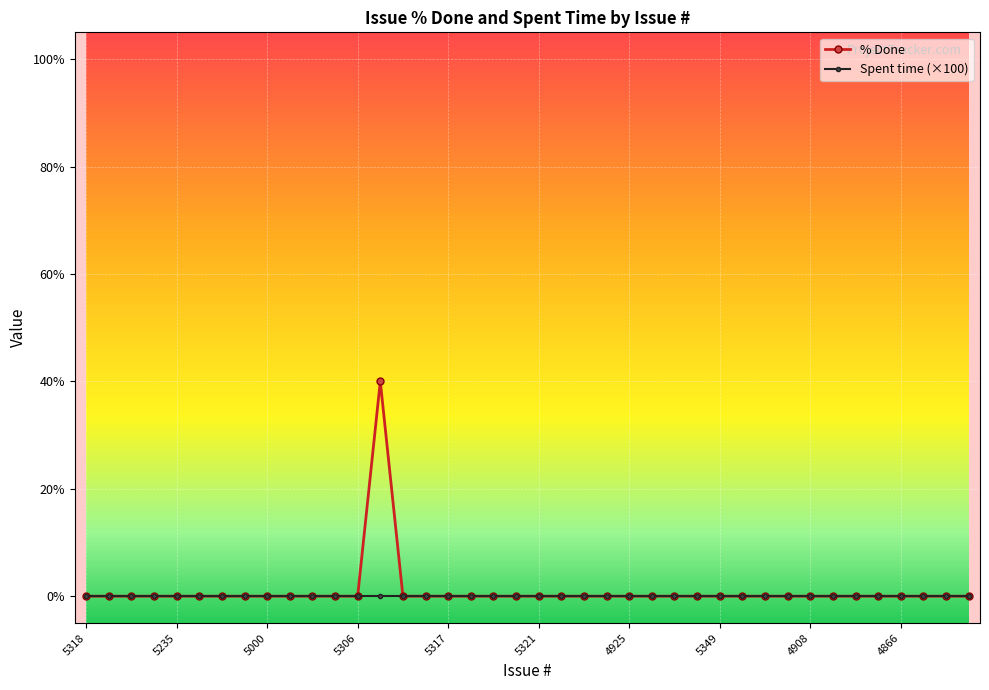

What is the greatest value displayed?

40